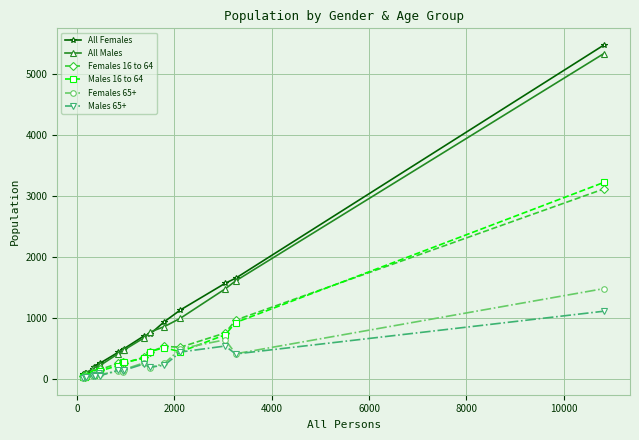

Which series has the widest spread of values?

All Females